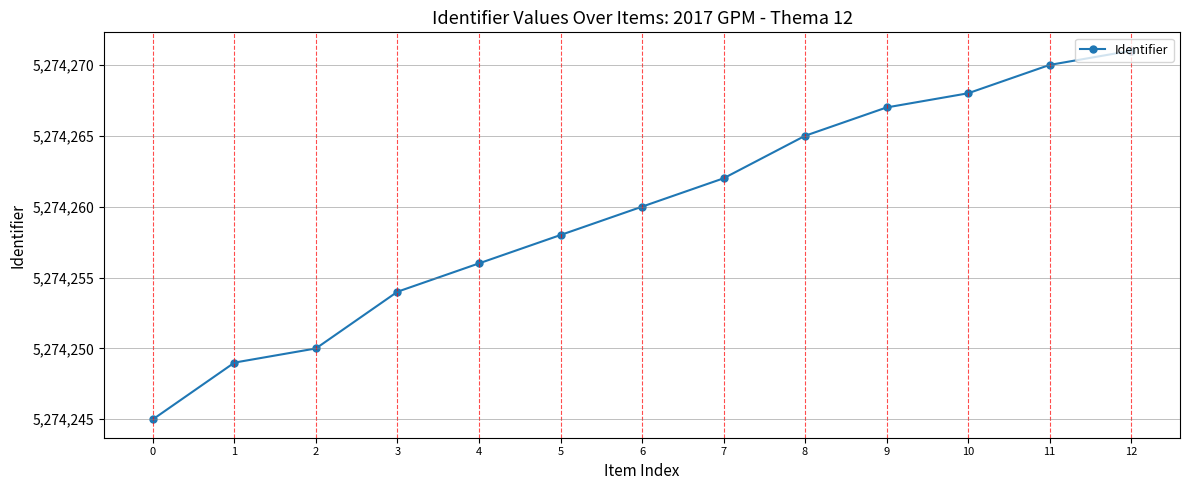

Between 7 and 11, which is larger?

11